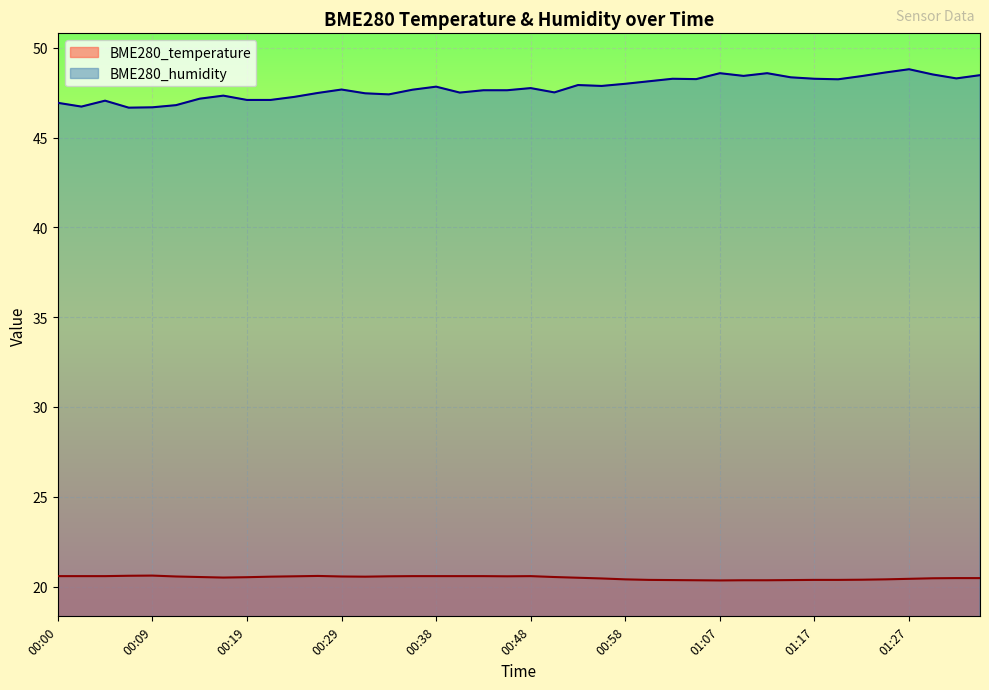

What is the total value across all series at 00:04?

67.6